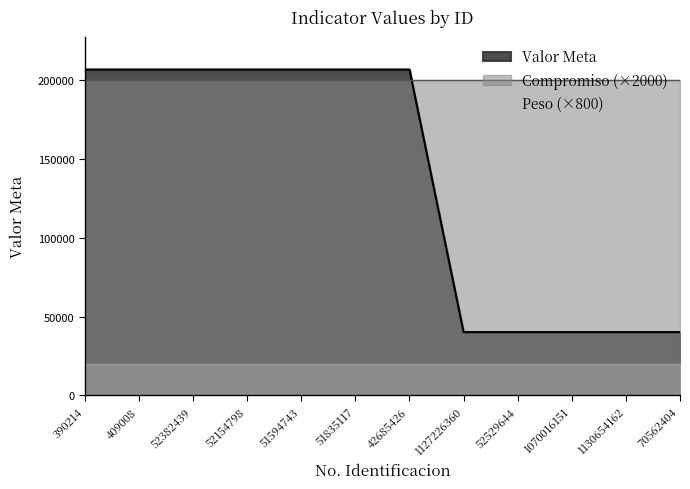

True or false: Peso has a value of 25 at 390214.

True